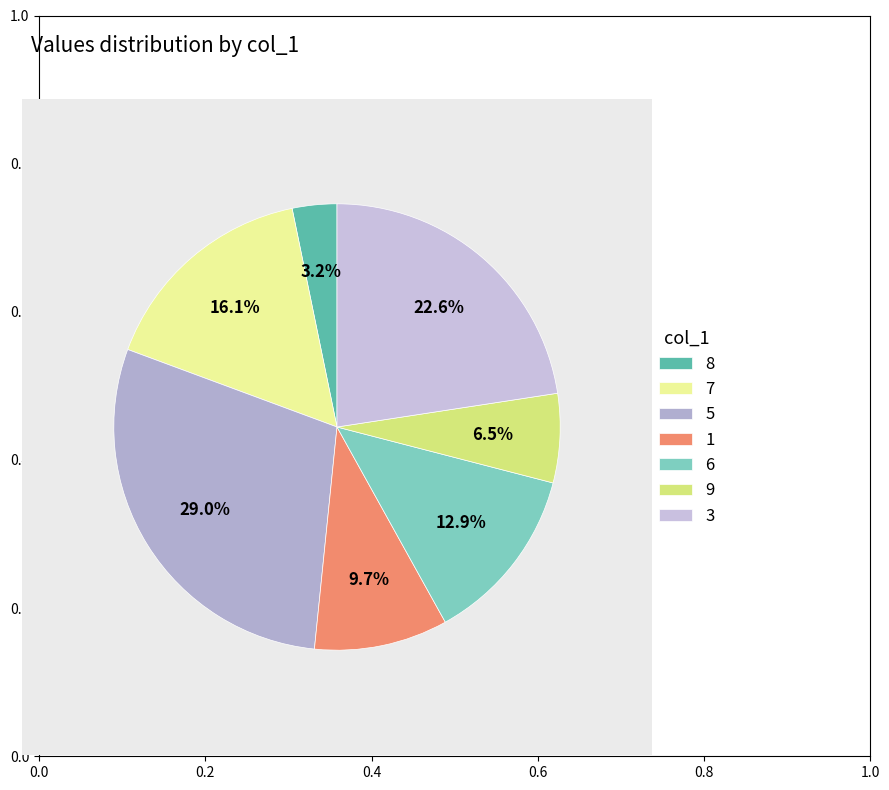

How many segments does this pie chart have?

7